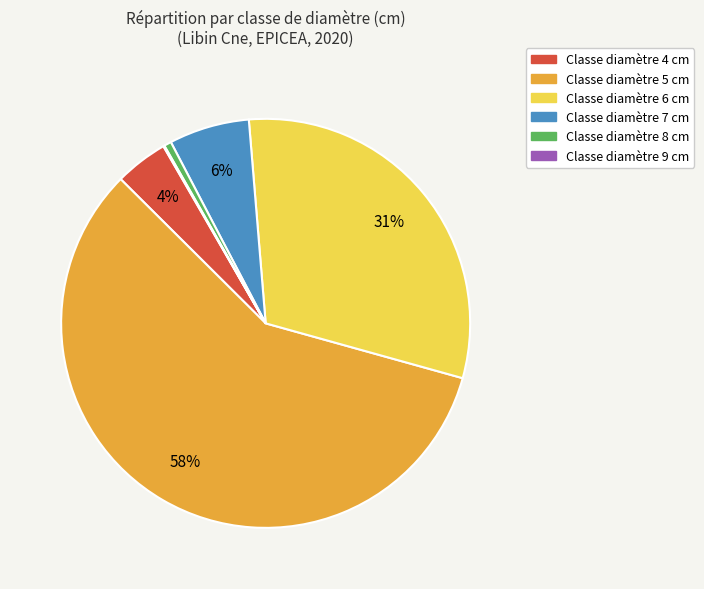

Does any single category account for the majority?

Yes